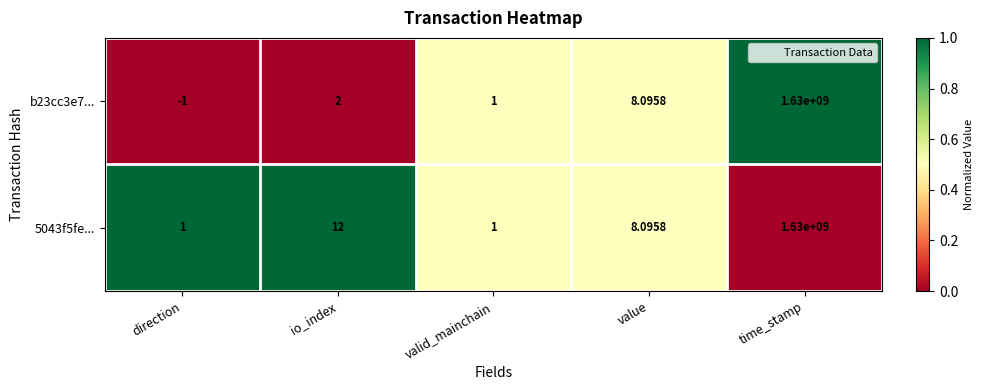

Where is 5043f5fe... nearest to the value 815000000?

io_index